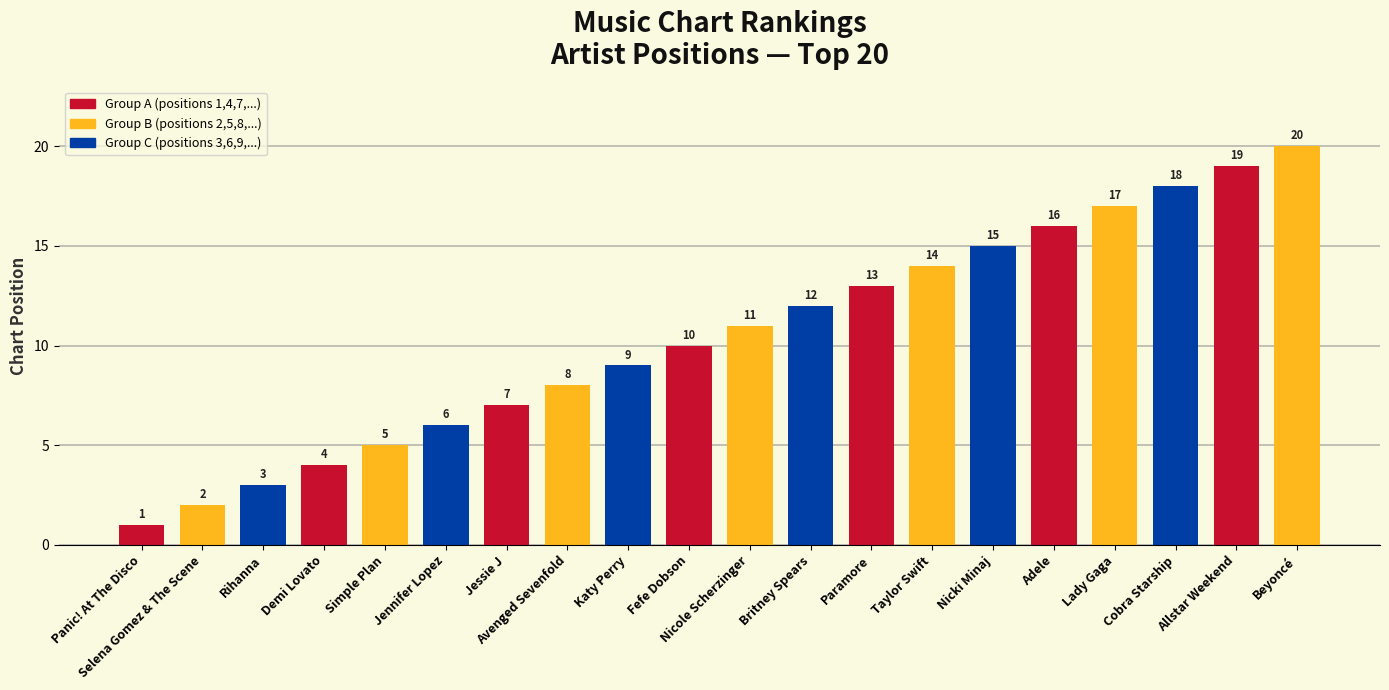

Reading right to left, extract all data points from this chart.

20	19	18	17	16	15	14	13	12	11	10	9	8	7	6	5	4	3	2	1